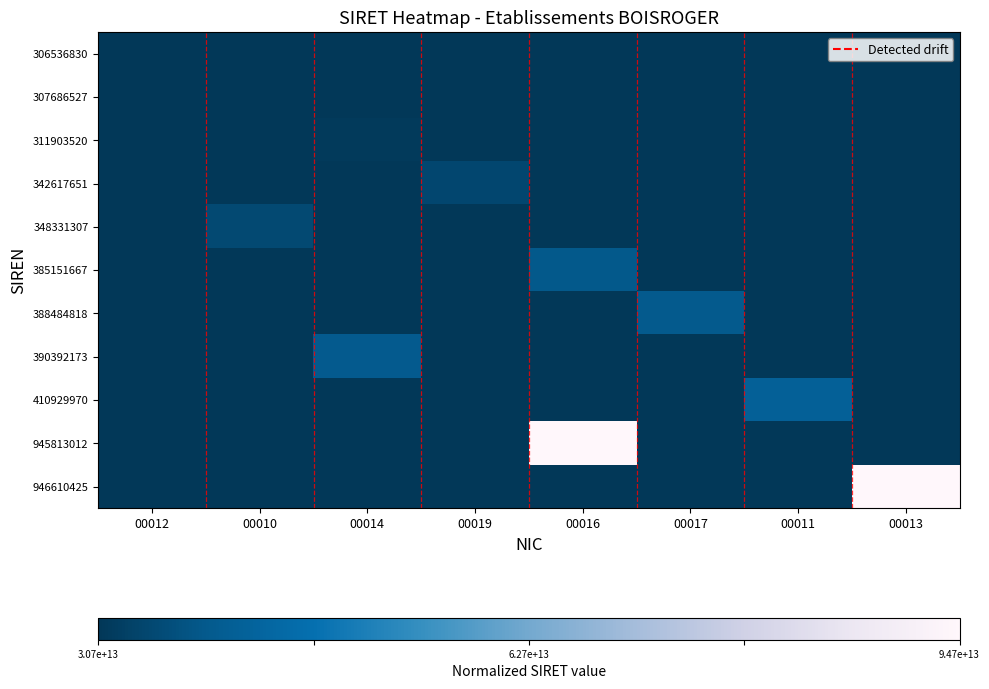

Which category has the lowest value across all series?

00010